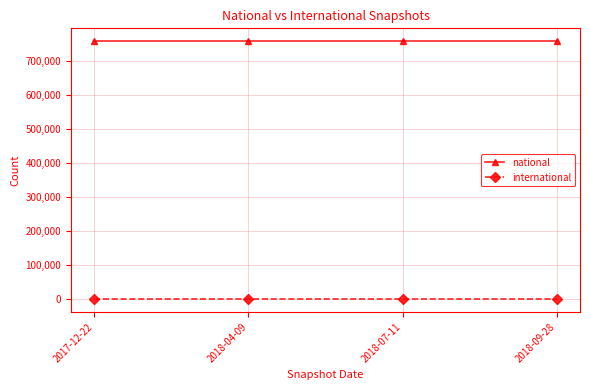

How many lines are shown in the chart?

2